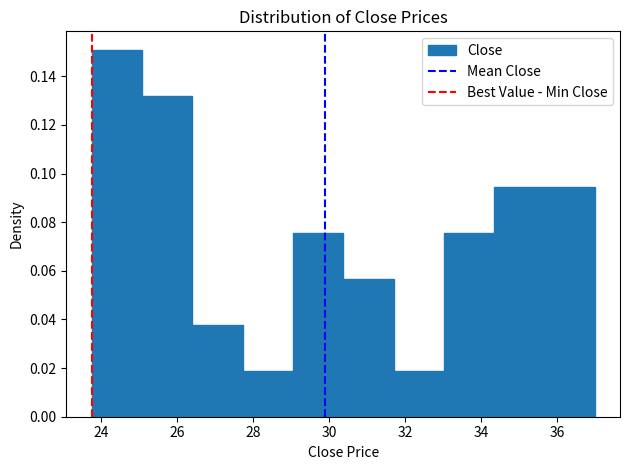

Which range on the x-axis has the tallest bar?

23.8 to 25.0